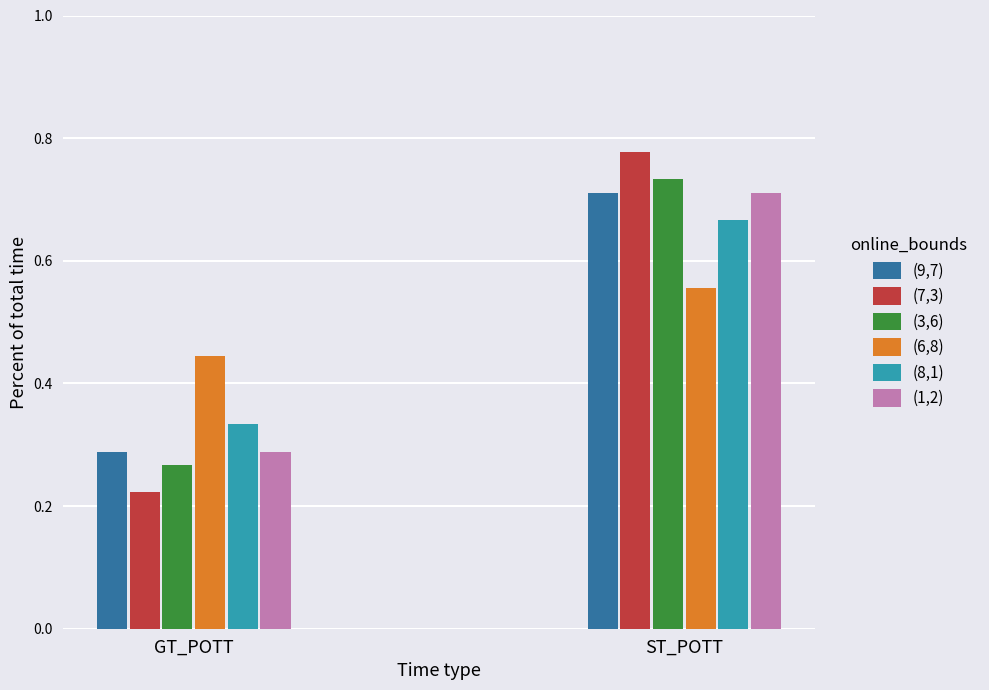

True or false: (6,8) has a value of 1.0 at ST_POTT.

False